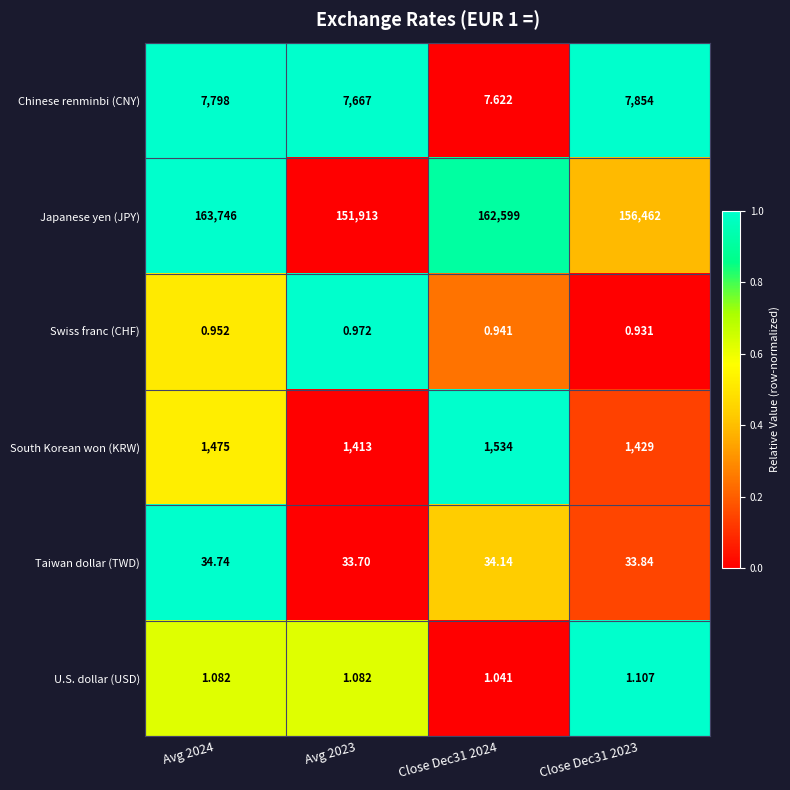

Which series has the largest total across all categories?

Japanese yen (JPY)